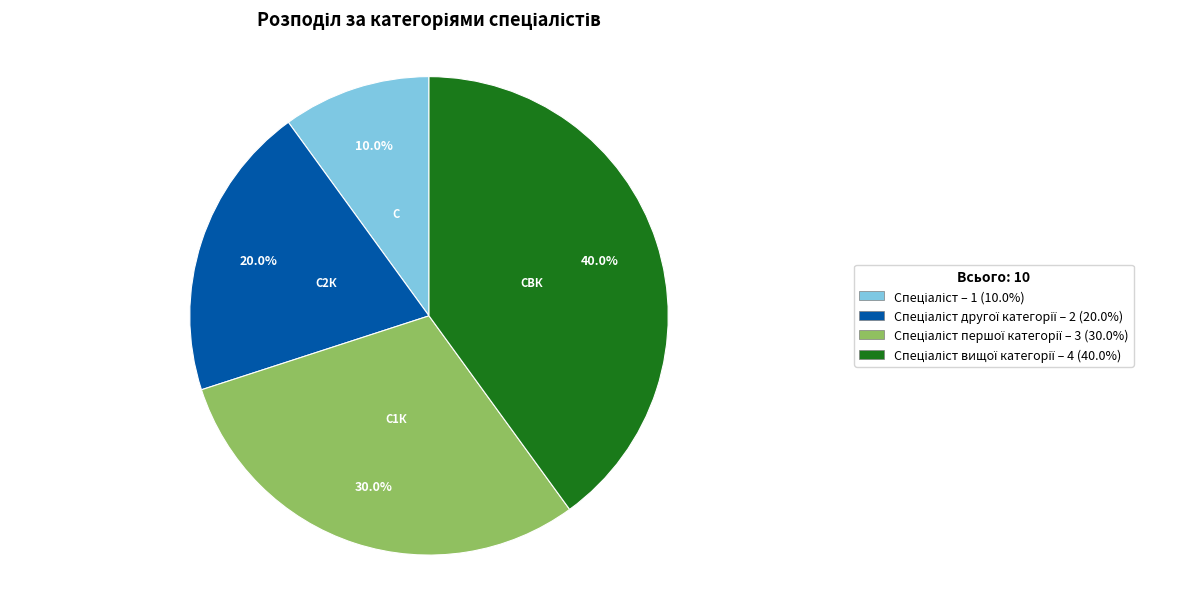

Is there any slice that represents more than half of the pie?

No